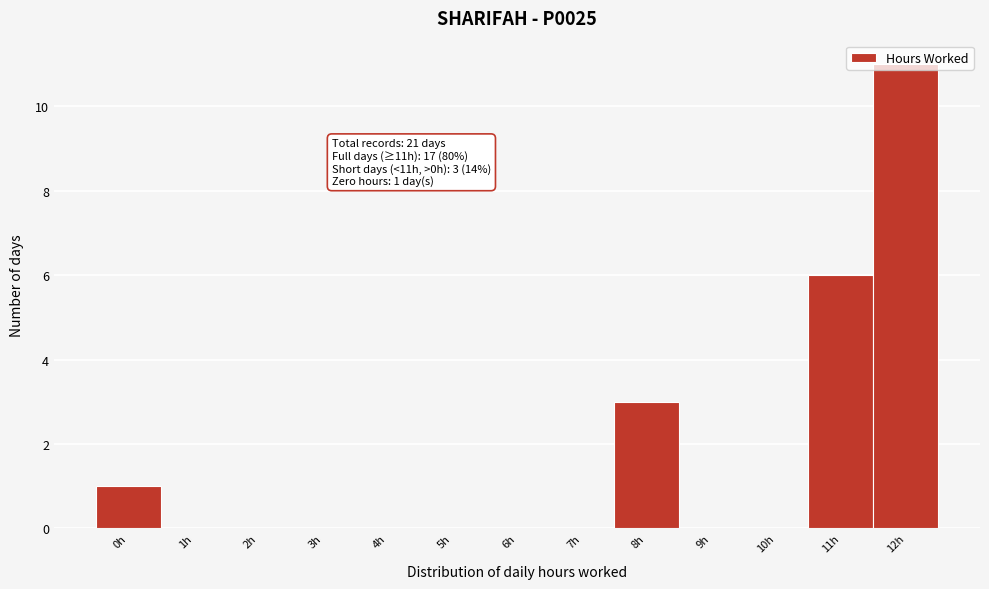

What is the sum of the values at 2h and 12h?

11